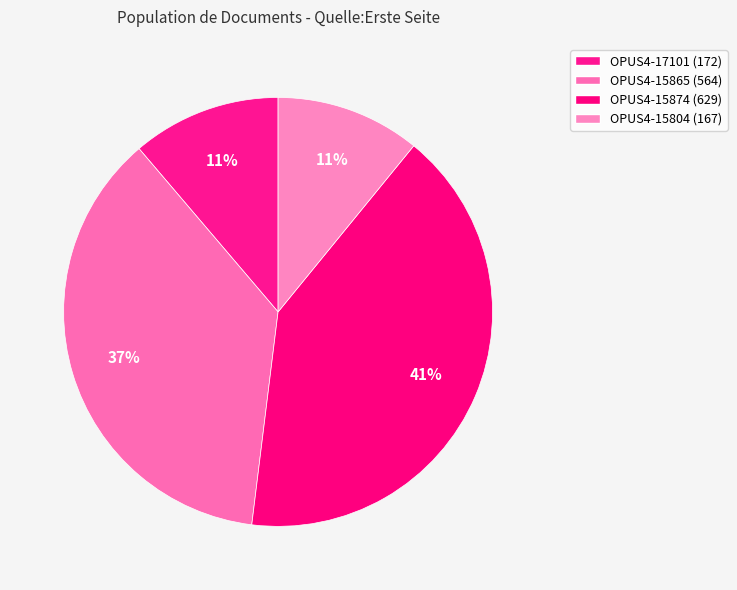

Rank the categories by value from highest to lowest.

OPUS4-15874, OPUS4-15865, OPUS4-17101, OPUS4-15804